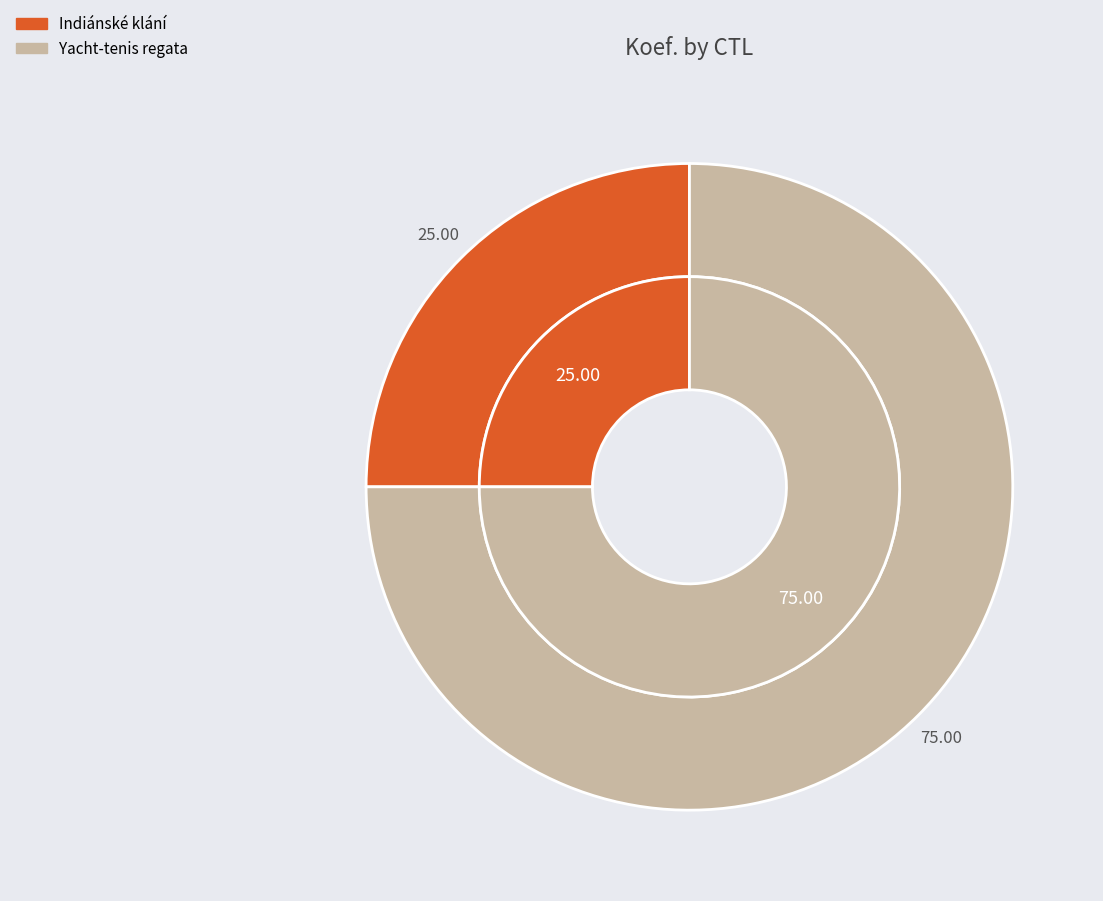

To the nearest percent, what is the difference between the largest and smallest slice percentages?

50%